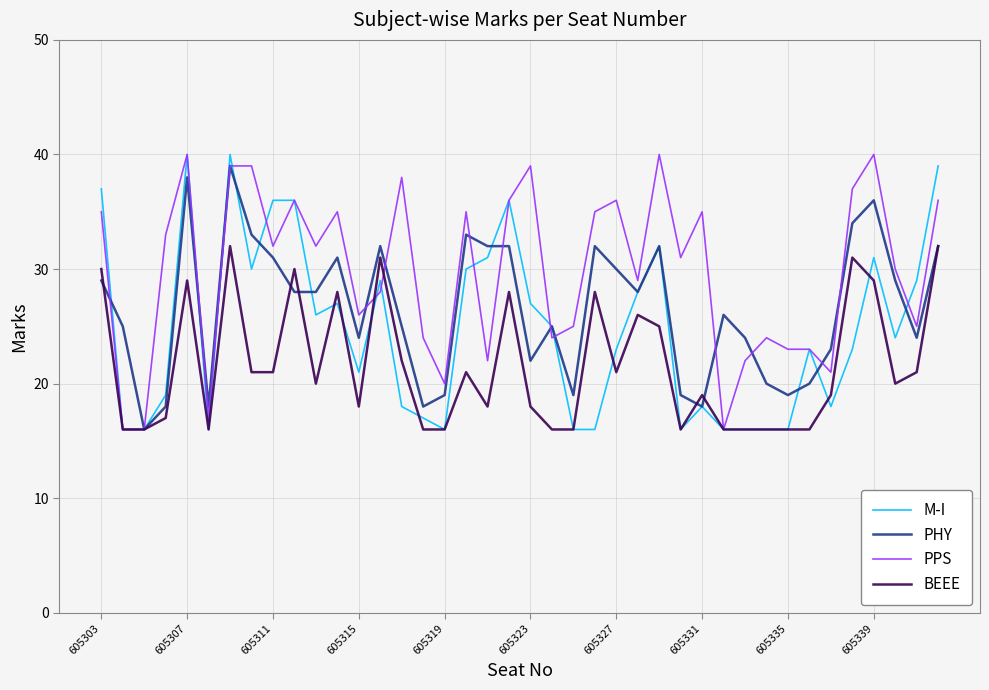

List the series in order of their overall mean, lowest first.

BEEE, M-I, PHY, PPS